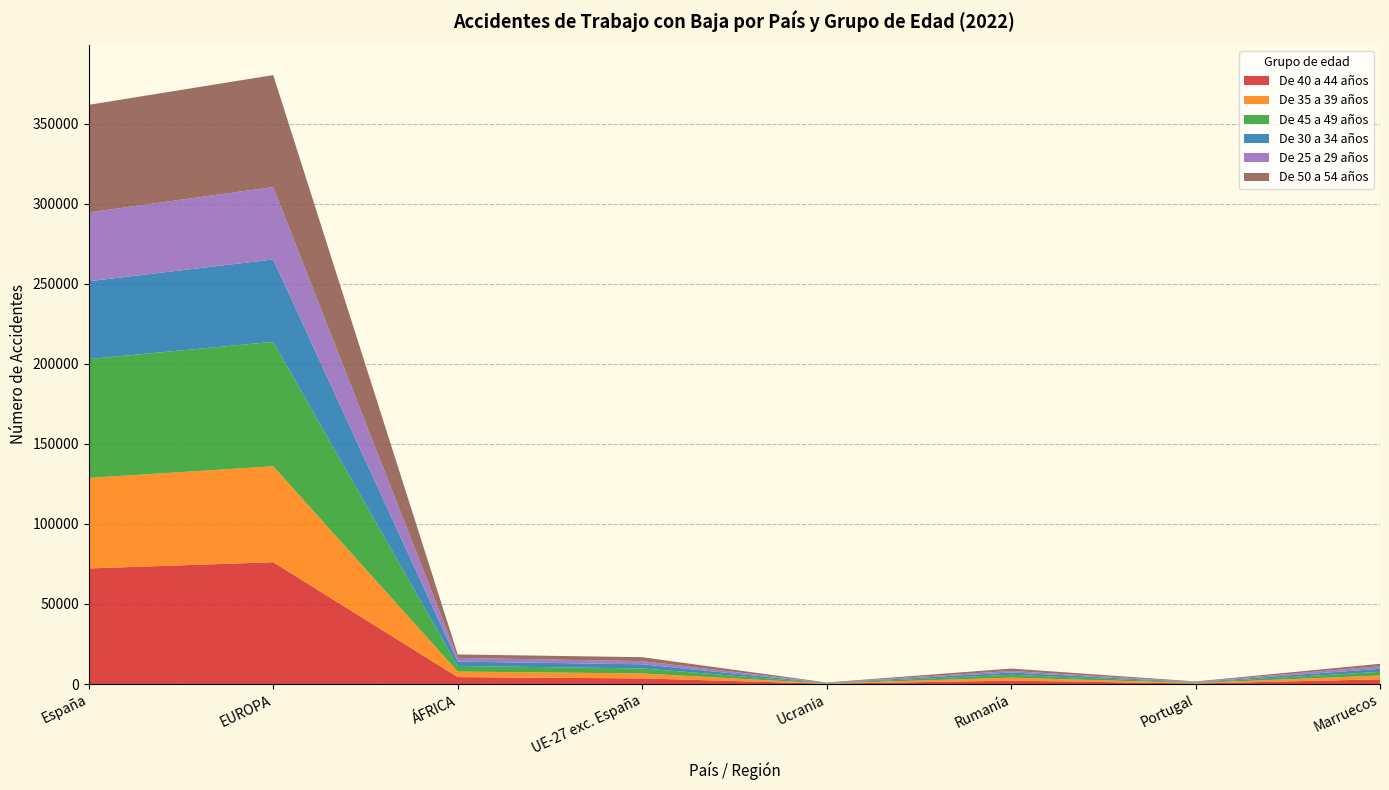

Reading right to left, transcribe all the data shown in this chart.

De 40 a 44 años: 2927	328	2098	206	3504	4322	76107	72206
De 35 a 39 años: 2383	289	1868	146	3081	3455	59938	56571
De 45 a 49 años: 2305	291	1832	209	3150	3503	77763	74259
De 30 a 34 años: 1893	245	1404	137	2582	2727	51483	48644
De 25 a 29 años: 1627	202	980	117	1981	2345	45234	43016
De 50 a 54 años: 1495	254	1471	148	2468	2126	69959	67214